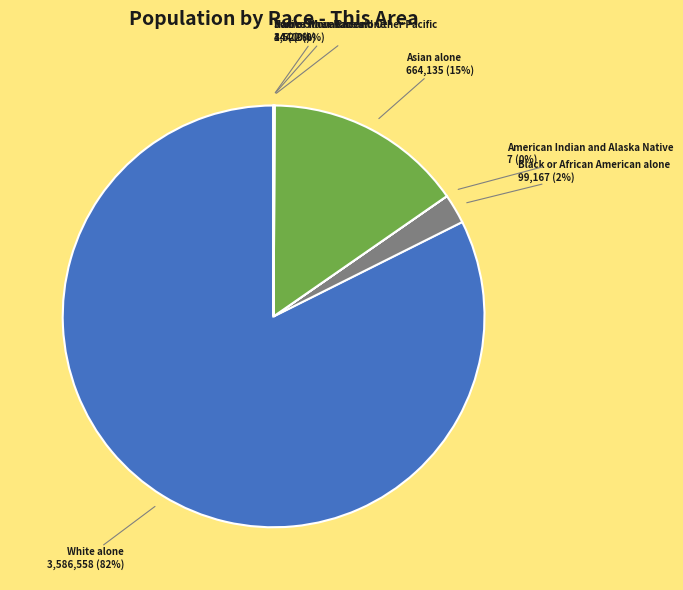

Do White alone and Asian alone together represent more than half of the pie?

Yes